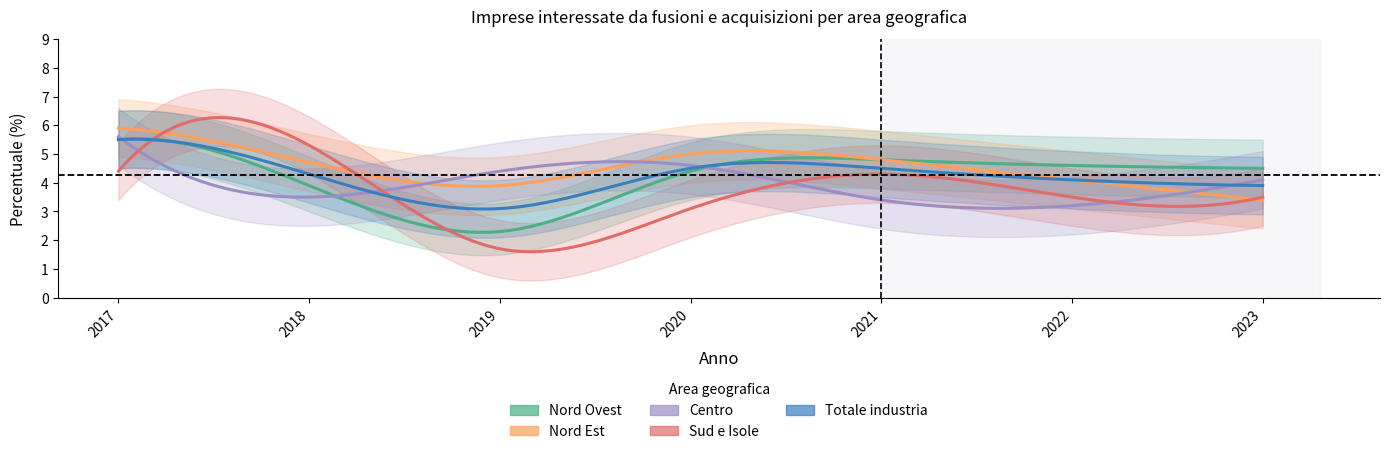

How many data points does each series have?

7